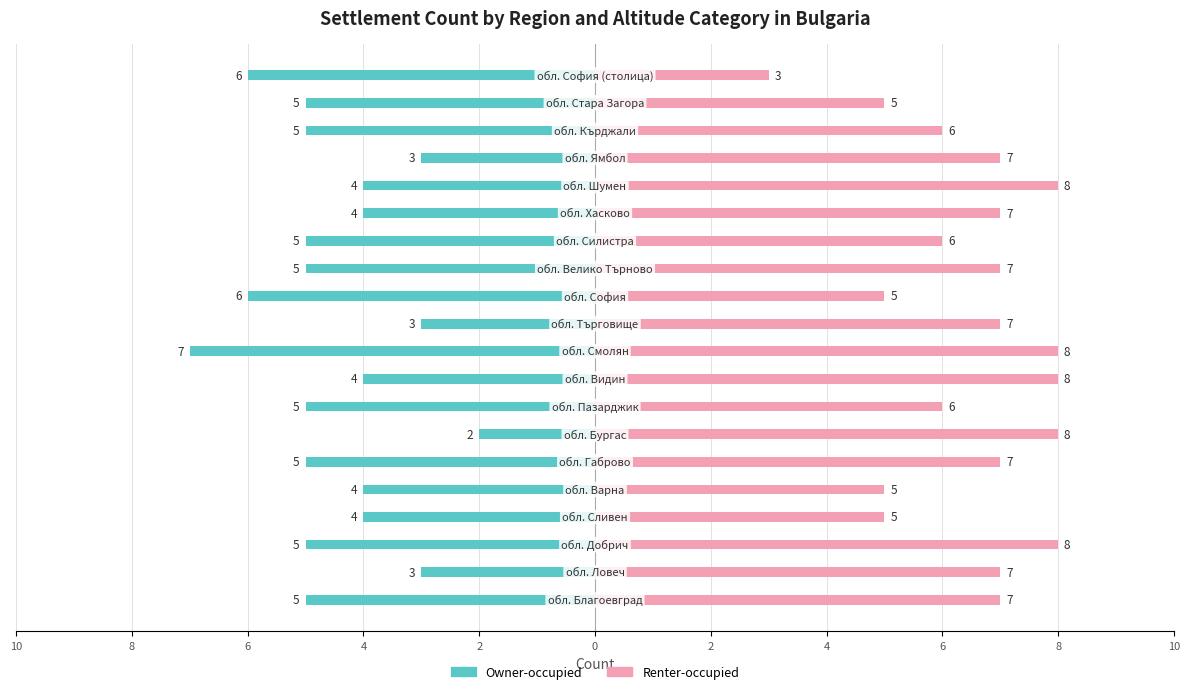

Is it true that Owner-occupied equals -5 at 13?

True